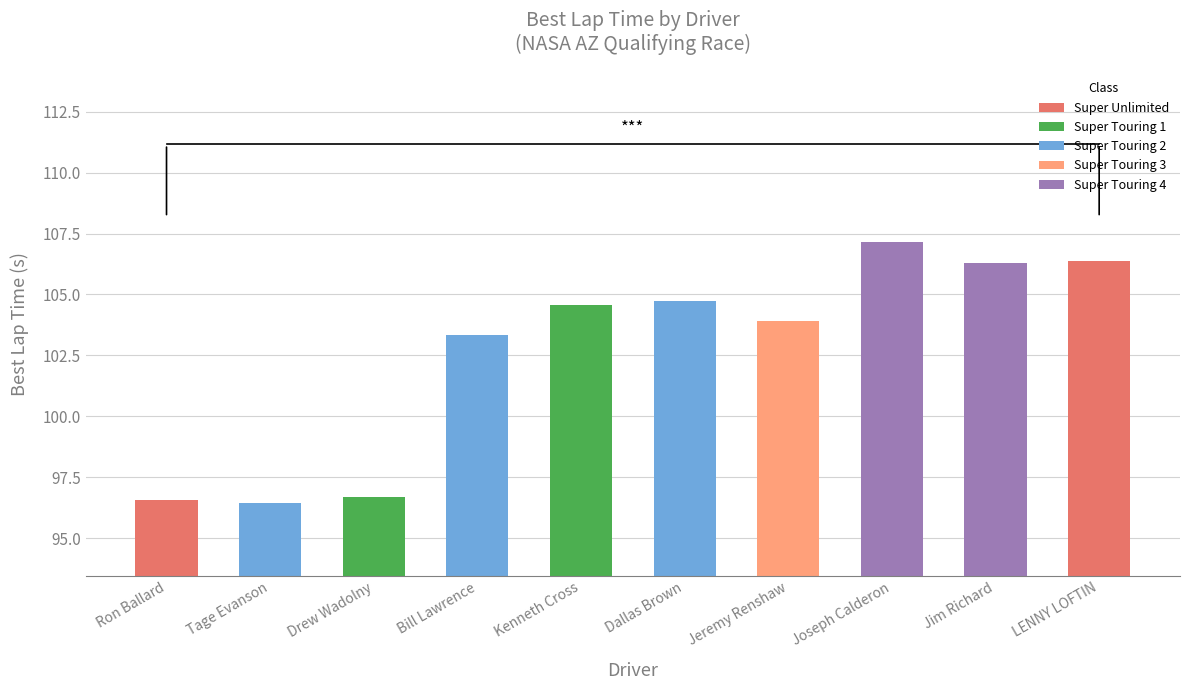

Approximately how many times larger is the value at Tage Evanson compared to Ron Ballard?

1.0